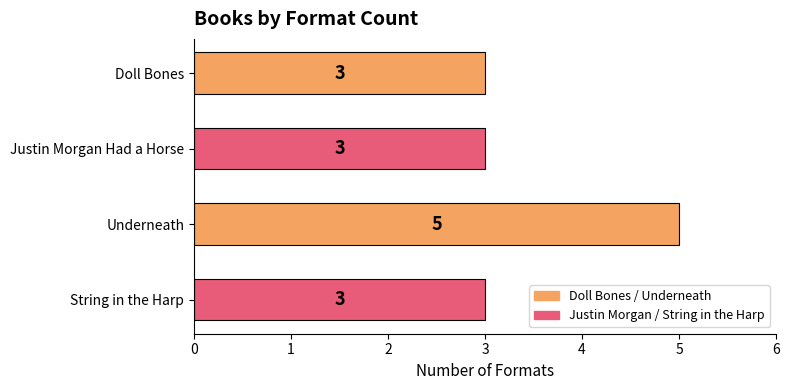

What is the value of the 4th bar from the top?

3